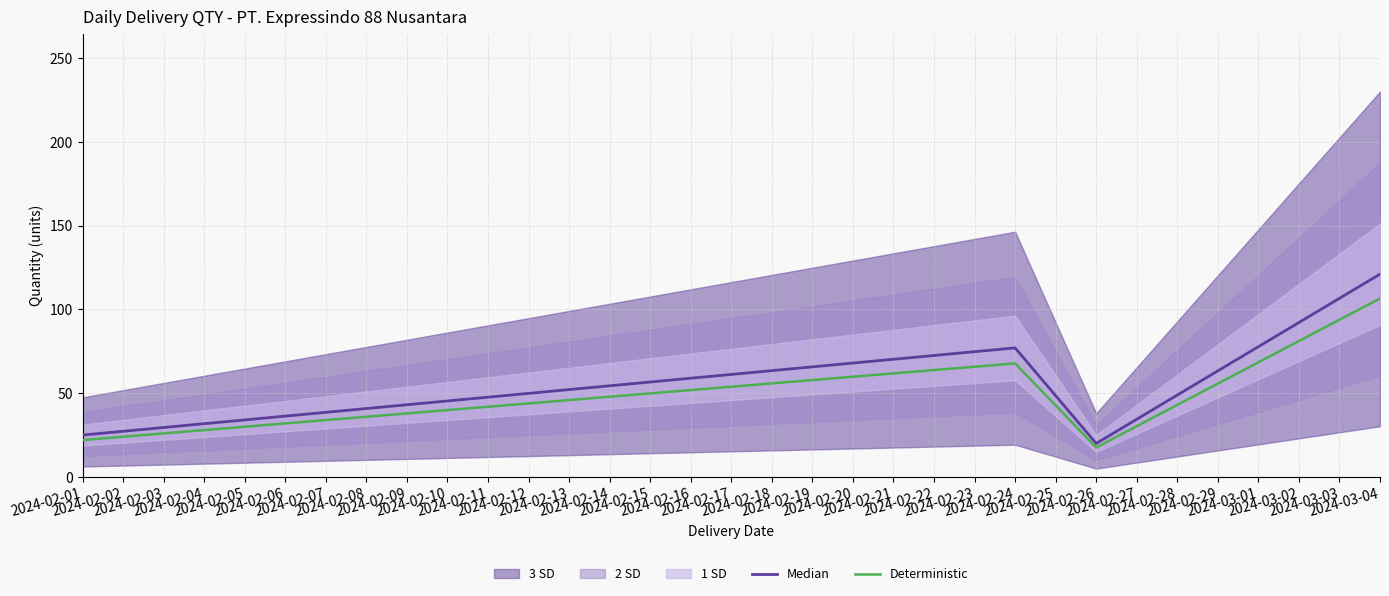

What is the highest value of the Median series?

121.0